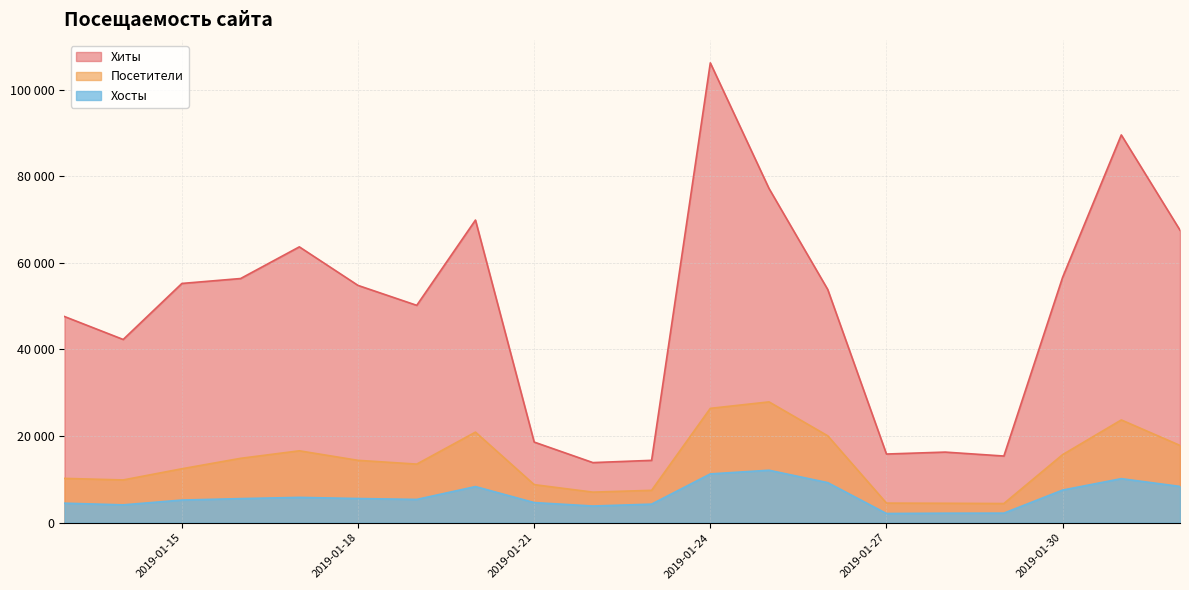

What is the highest value of the Хосты series?

12117